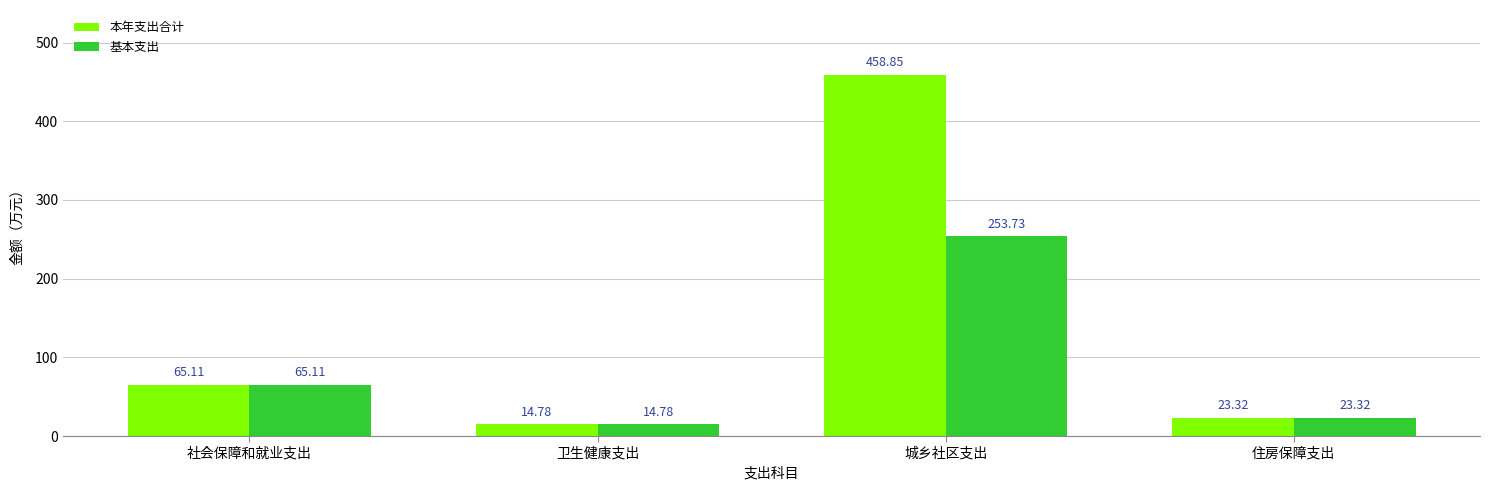

What is the difference between the 基本支出 values at 卫生健康支出 and 住房保障支出?

8.5